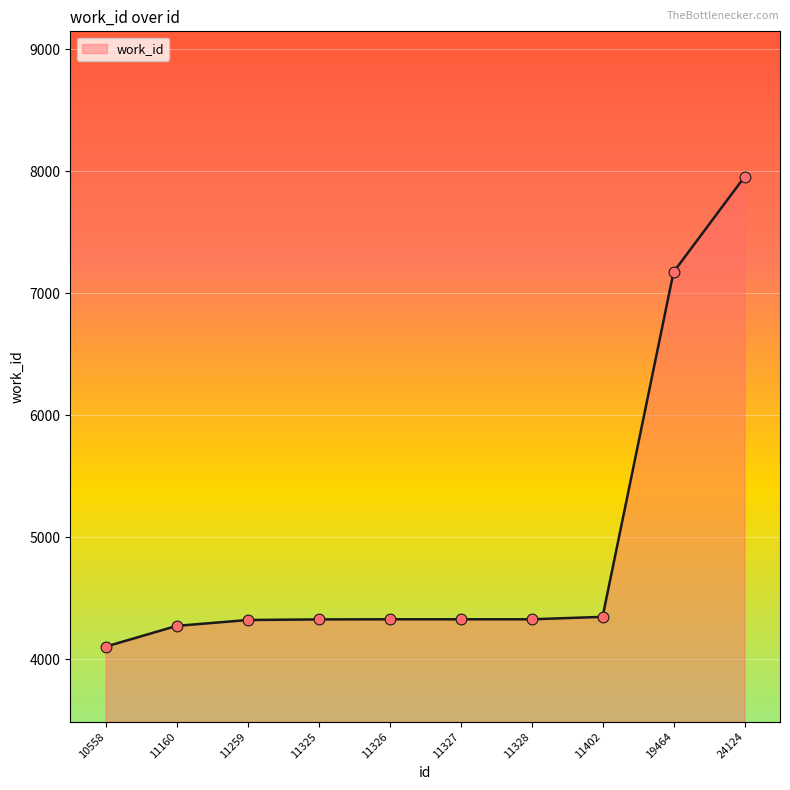

What is the ratio of the value at 11325 to the value at 10558?

1.1